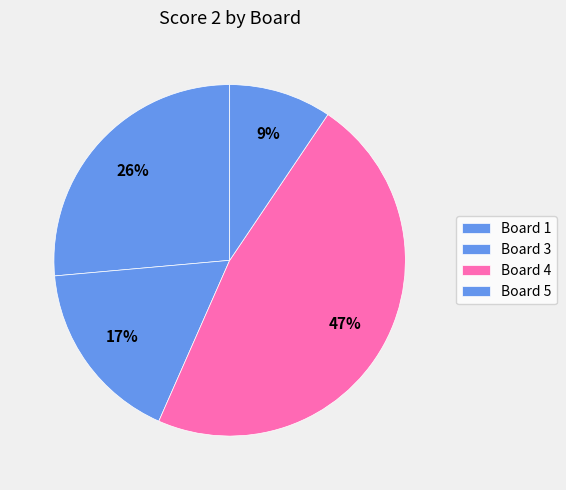

Rank the categories by value from highest to lowest.

Board 4, Board 1, Board 3, Board 5